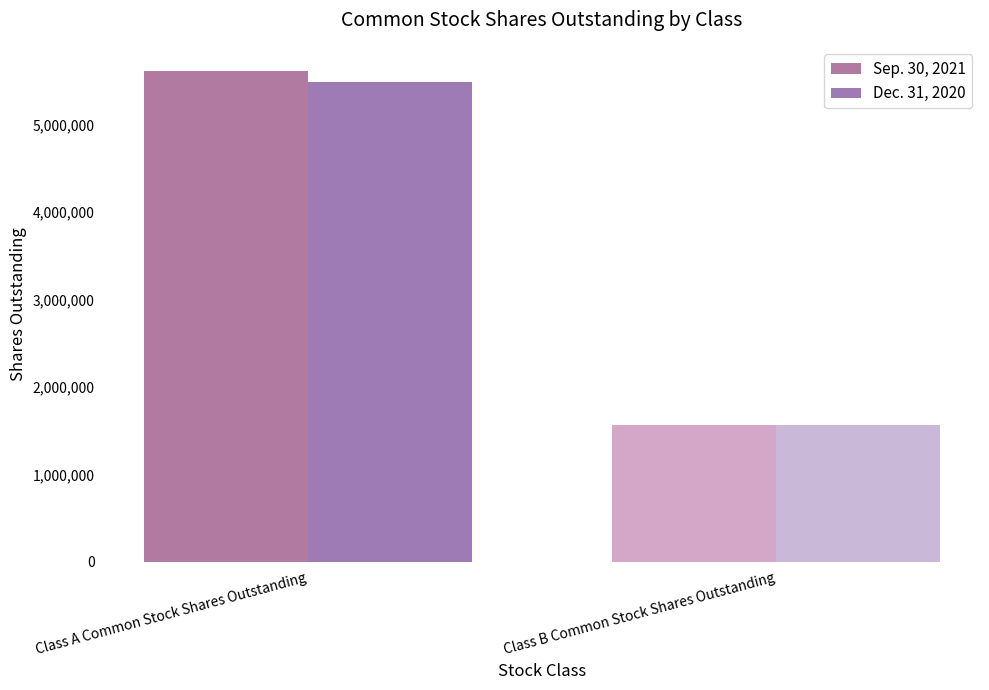

The Dec. 31, 2020 series shows 5489615 at Class A Common Stock Shares Outstanding. True or false?

True